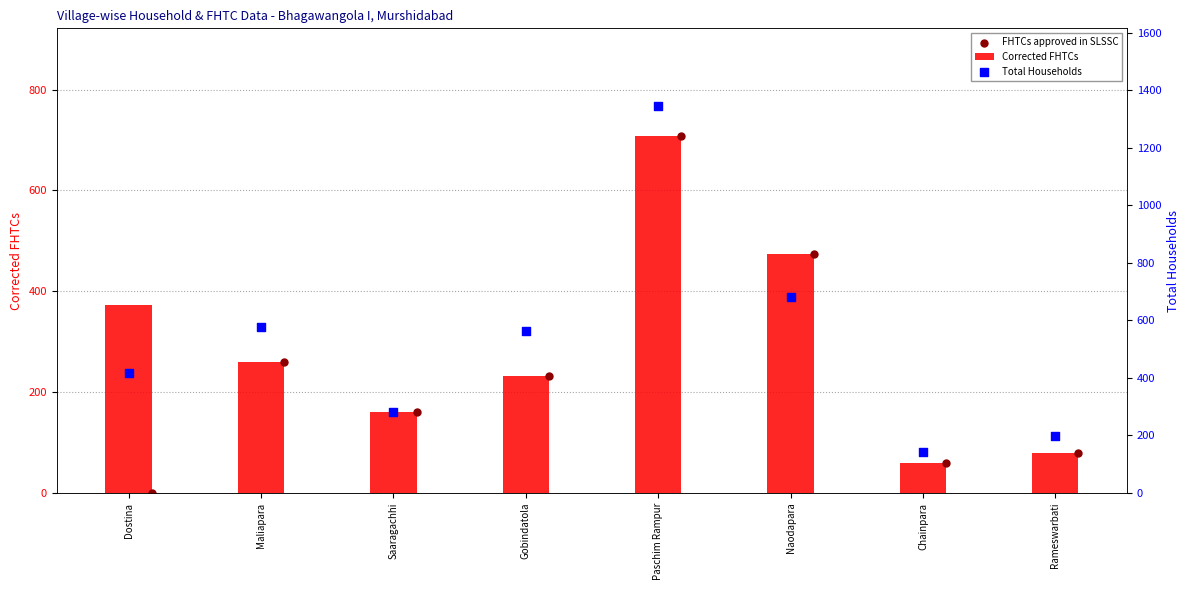

What are all the series names shown in the legend?

Corrected FHTCs, FHTCs approved in SLSSC, Total Households